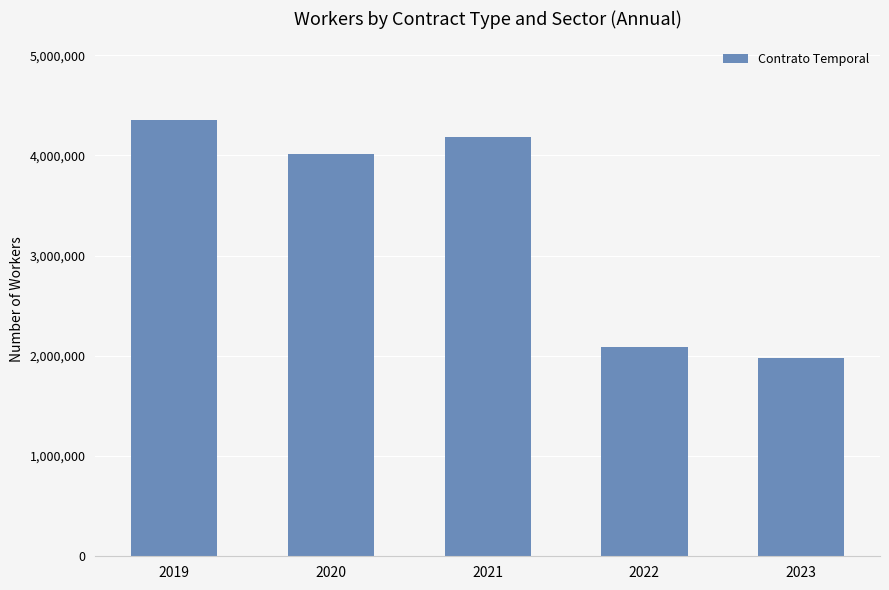

What is the smallest value displayed?

1979378